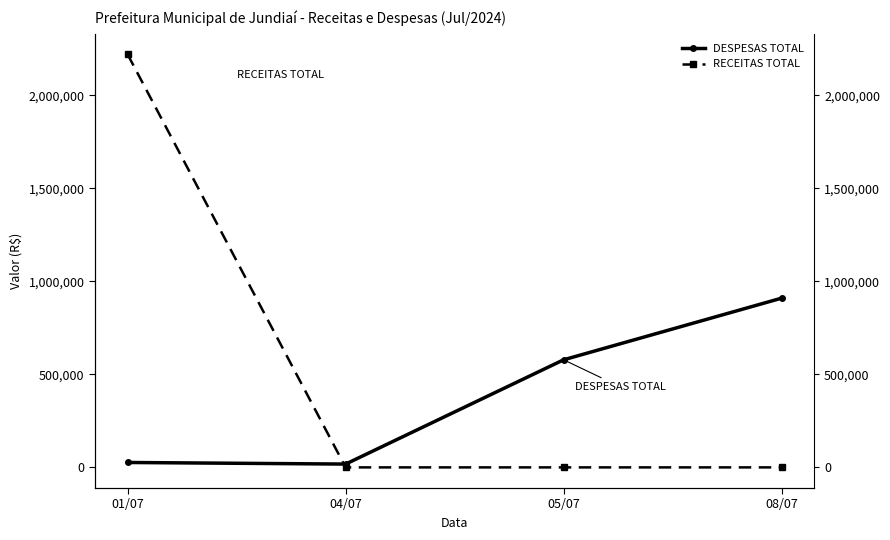

Between 04/07 and 08/07, which series saw the biggest shift?

DESPESAS TOTAL